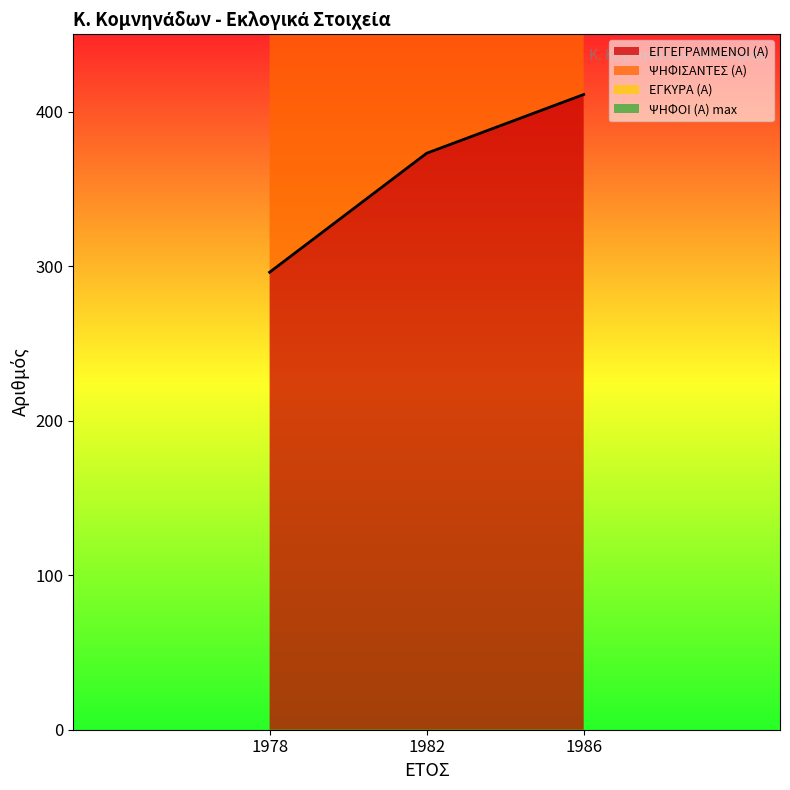

Where is ΨΗΦΟΙ (Α) max nearest to the value 602?

1982